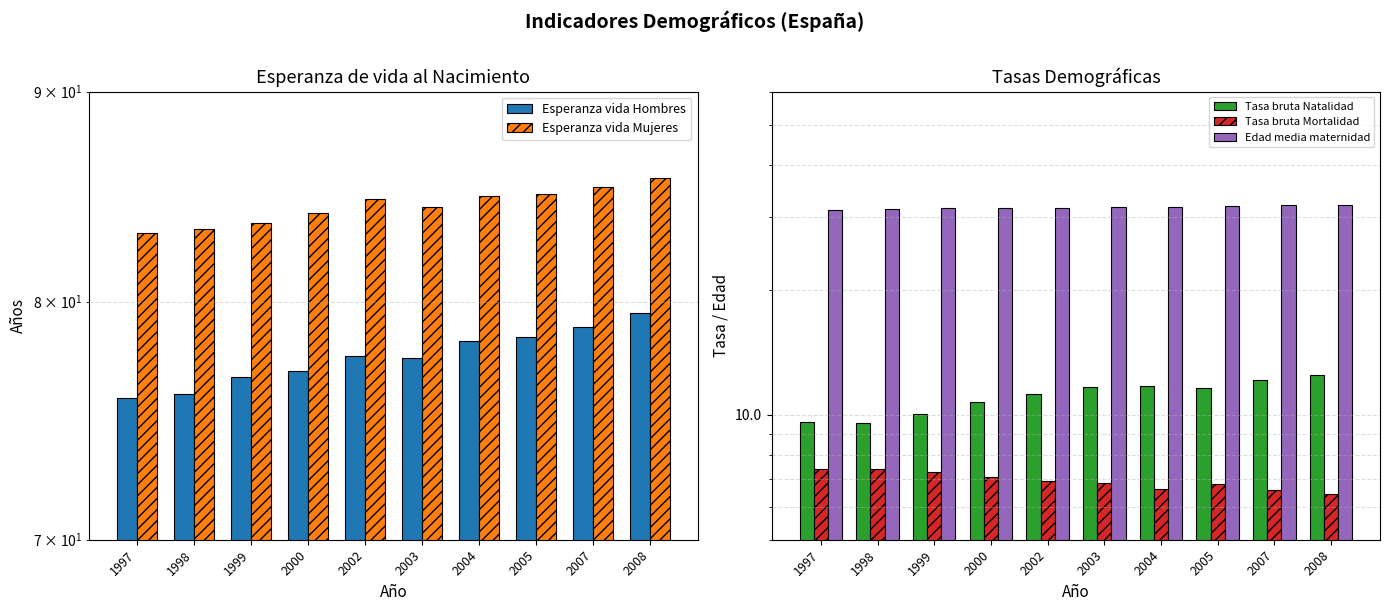

Rank the series at 2005 from lowest to highest value.

Tasa bruta Mortalidad, Tasa bruta Natalidad, Edad media maternidad, Esperanza vida Hombres, Esperanza vida Mujeres